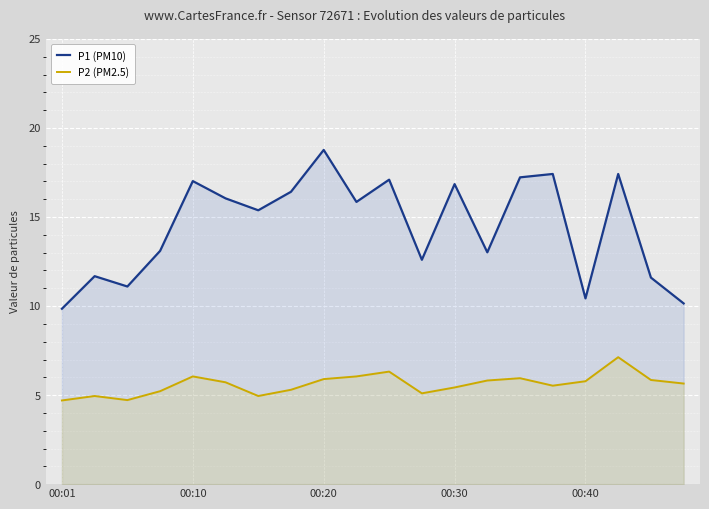

List the series in order of their overall mean, lowest first.

P2 (PM2.5), P1 (PM10)